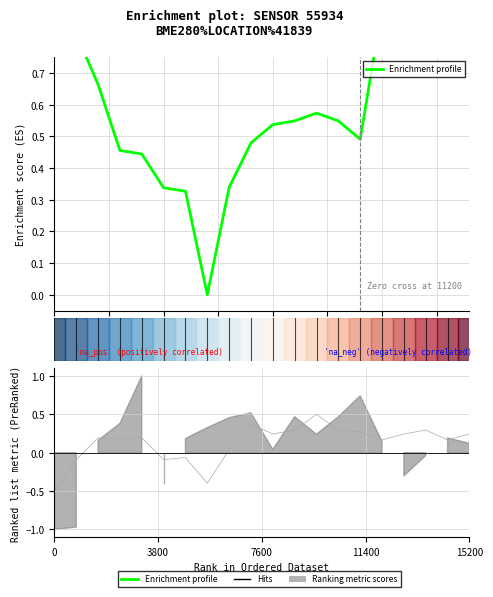

Is it true that Enrichment profile equals 0.5 at 5.0?

False